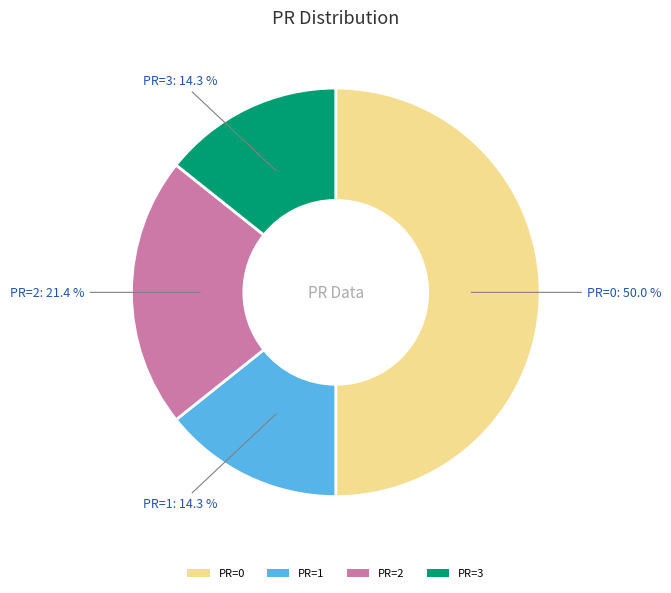

How many slices are in this pie chart?

4